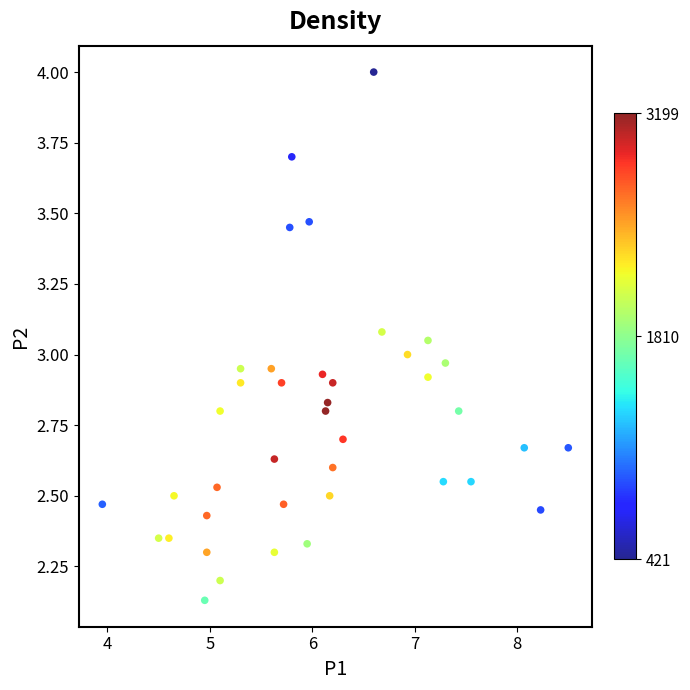

What is the range of X values (max minus min)?

4.5